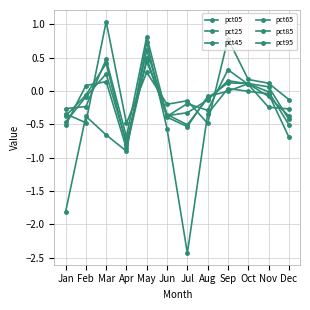

Which series has the largest total across all categories?

pct95